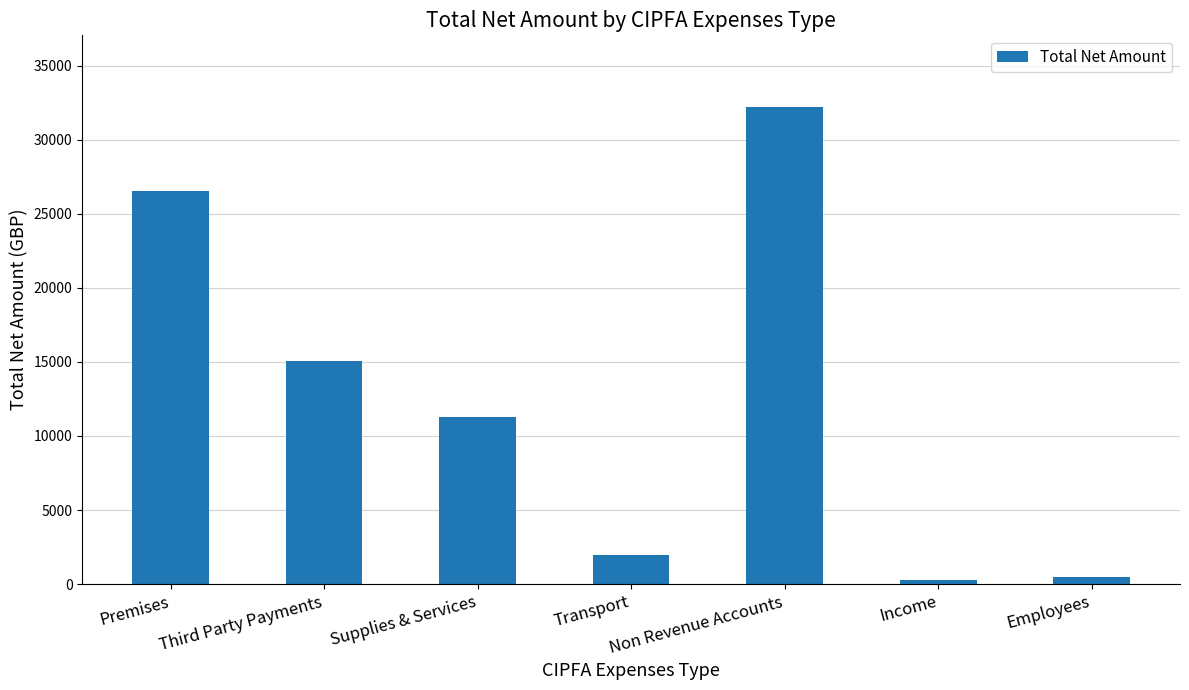

What is the change in value from Premises to Supplies & Services?

-15240.5